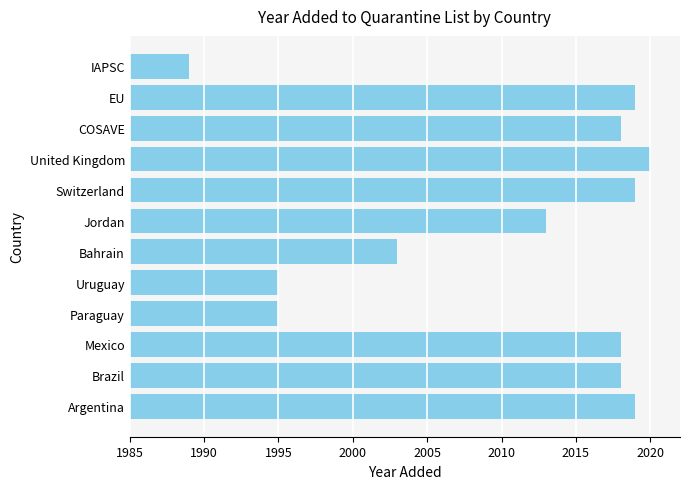

What is the maximum value shown in the chart?

2020